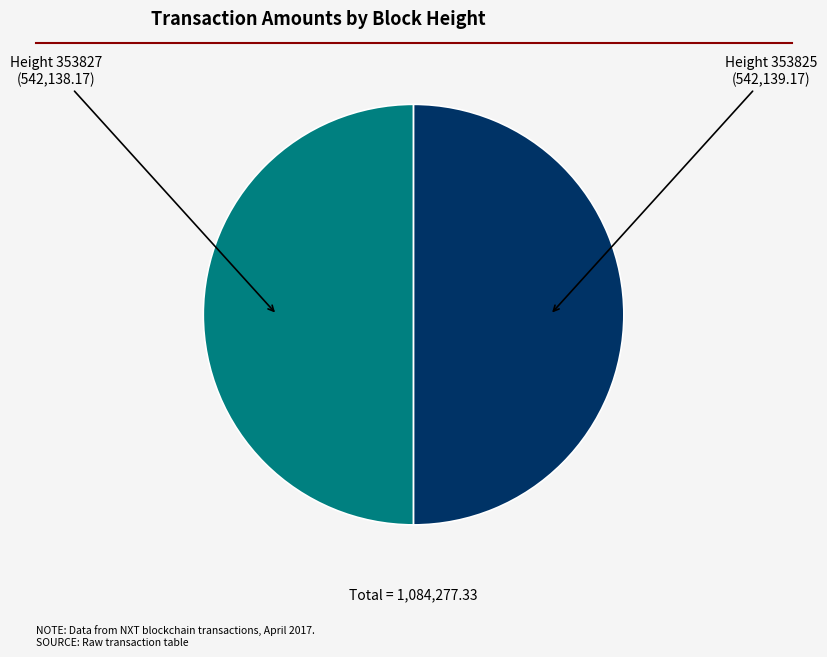

Count the number of slices in the pie.

2